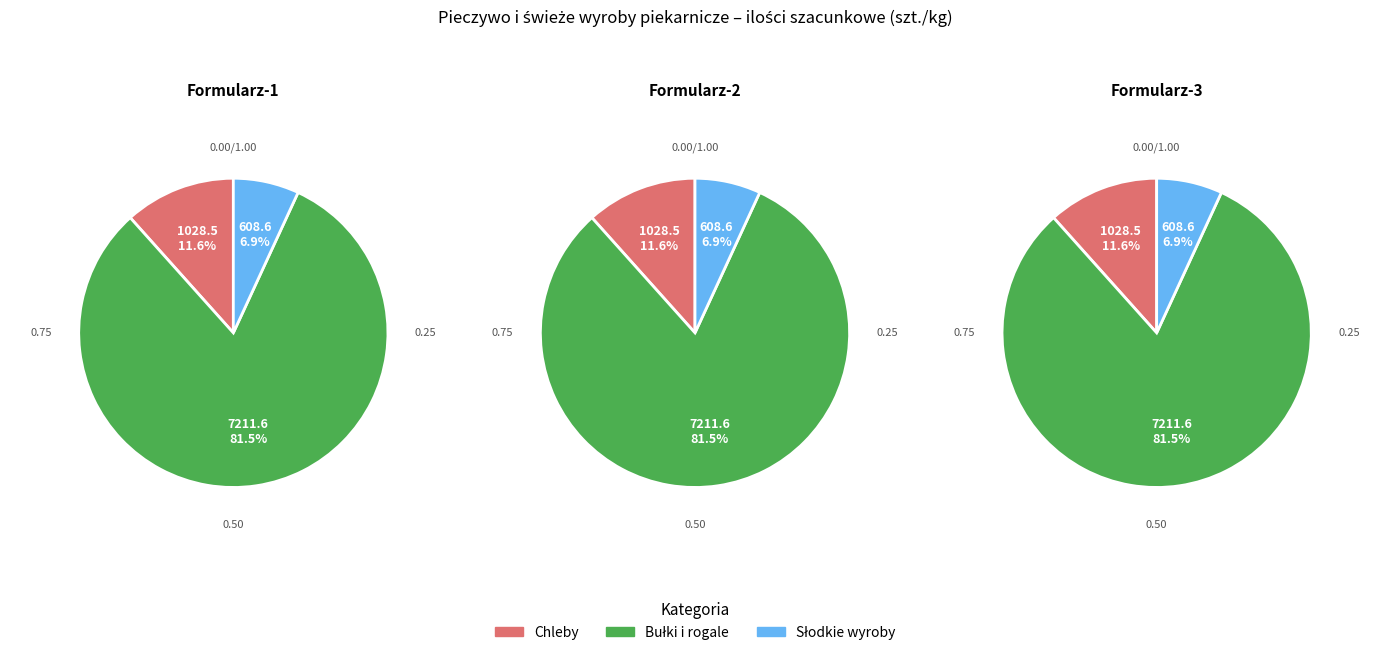

Does Chleb razowy krojony 400g account for over 50% of the chart?

No